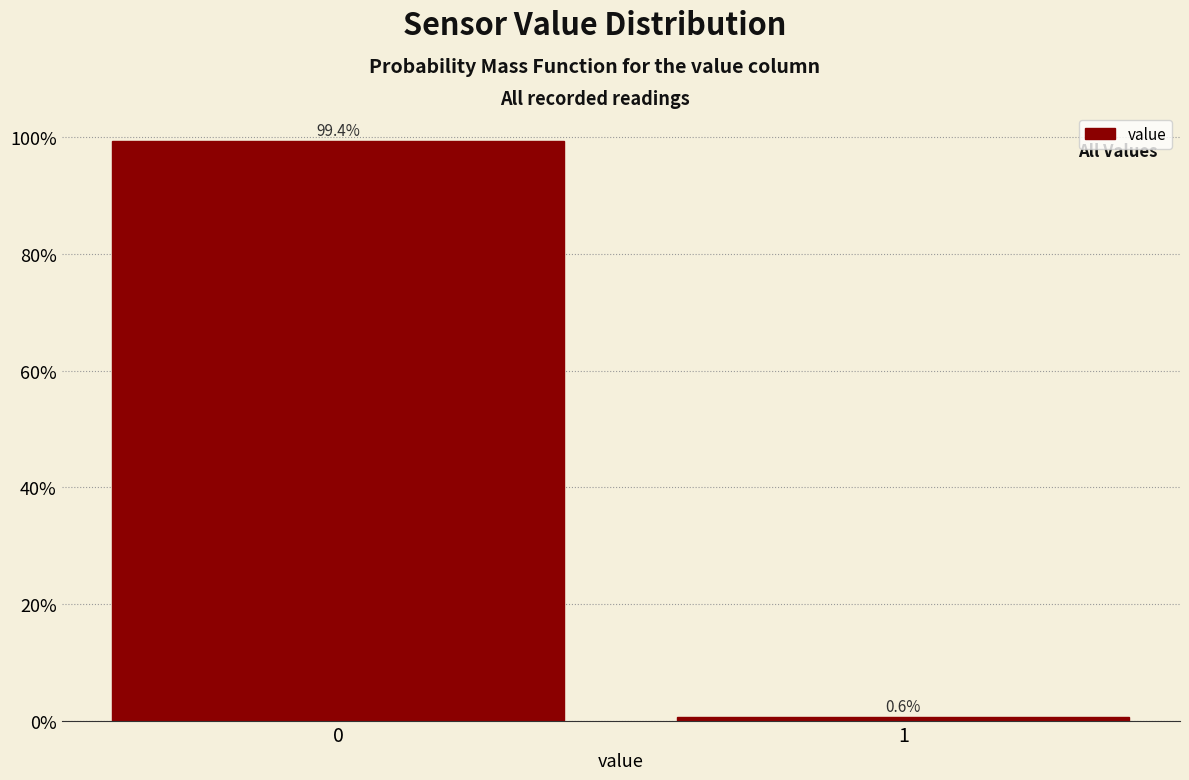

Reading left to right, list all the values displayed in this chart.

0=99.4	1=0.6